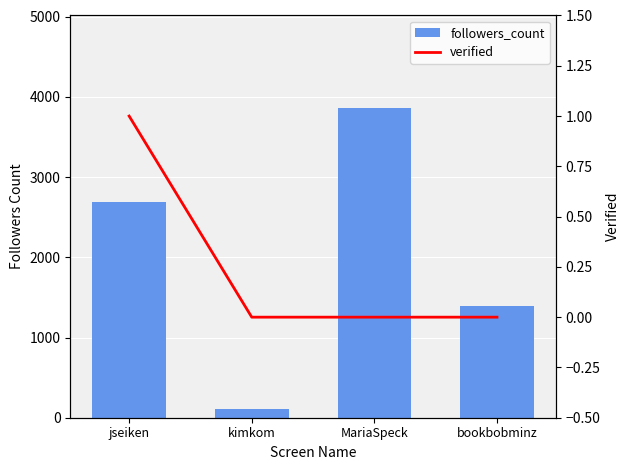

What is the difference between the maximum and minimum values in the followers_count series?

3750